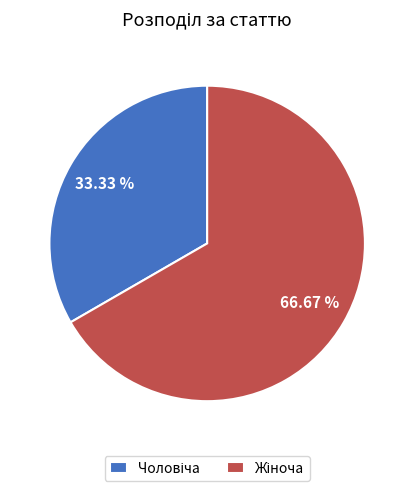

What is the ratio of the value at Чоловіча to the value at Жіноча?

0.5